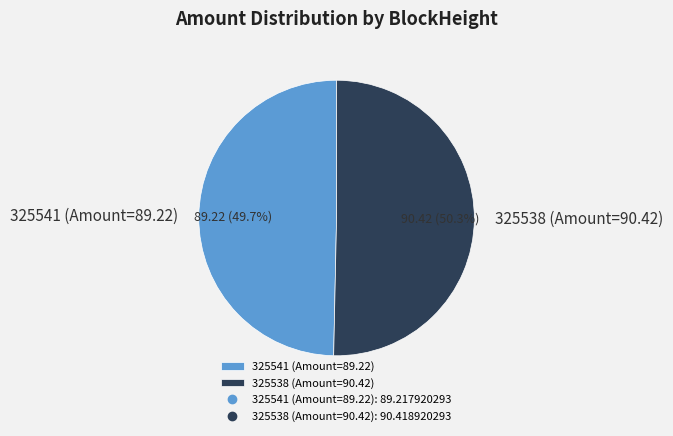

Approximately how many times larger is the value at 325541 (Amount=89.22) compared to 325538 (Amount=90.42)?

1.0